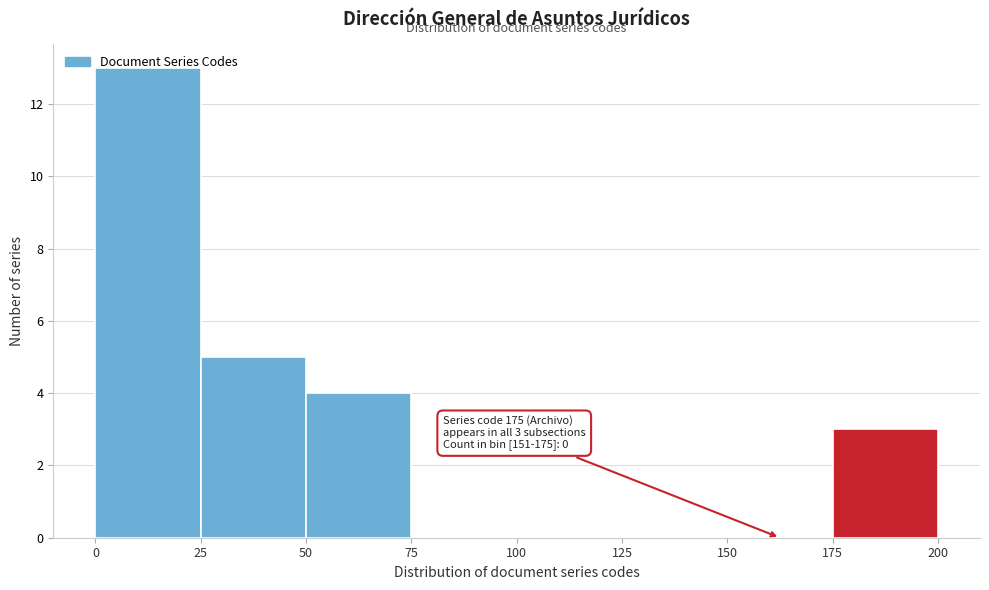

Over which range of the x-axis is the bar tallest?

0 to 25